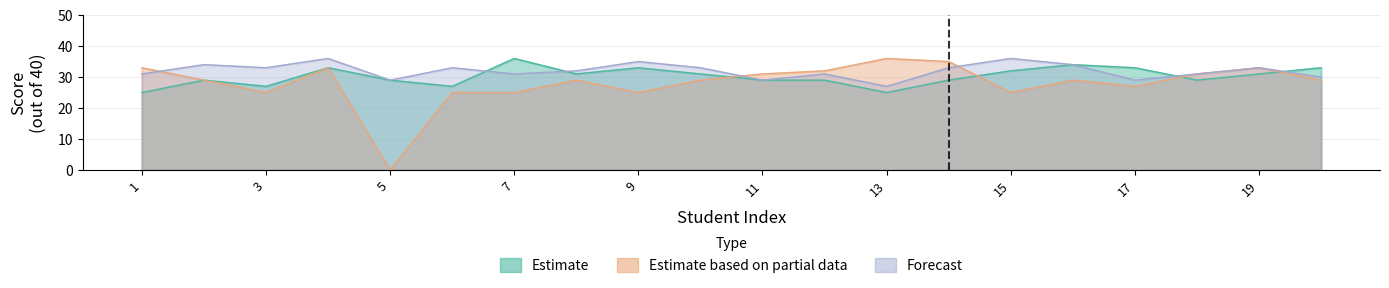

At which label is Forecast closest to 31?

1